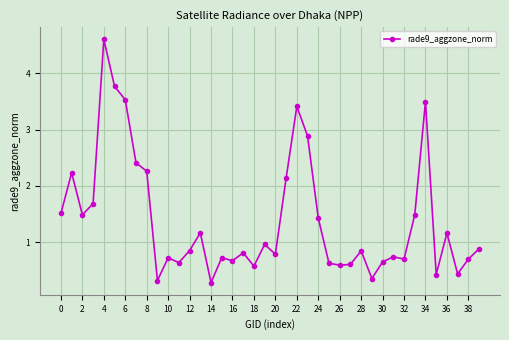

What is the sum of all values?

55.7